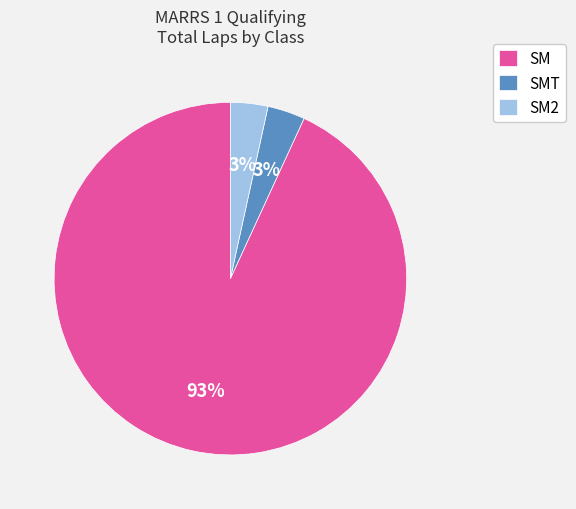

Do SM2 and SM together represent more than half of the pie?

Yes